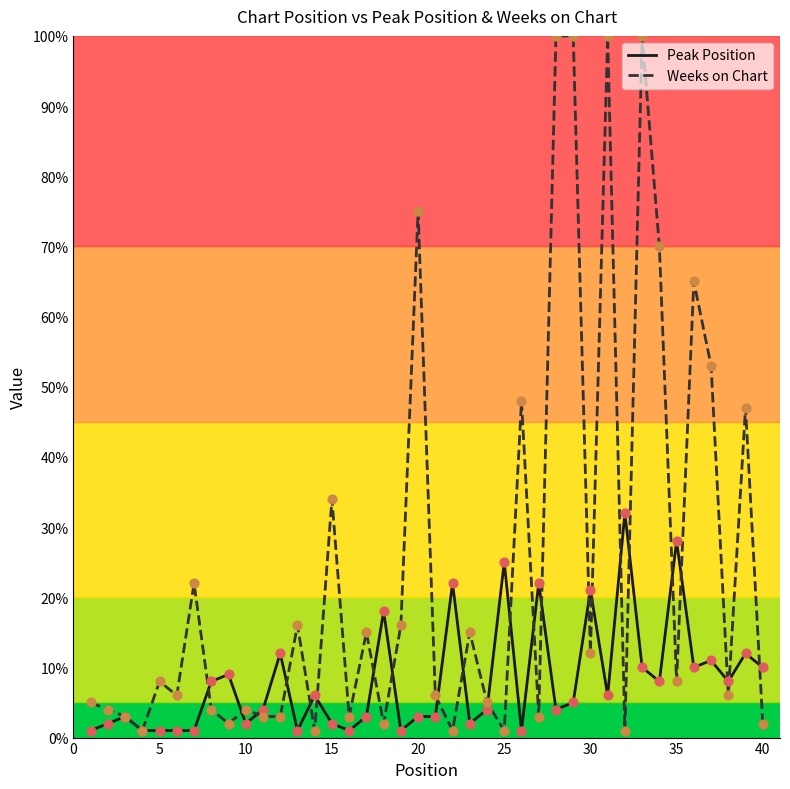

What is the greatest value displayed?

100